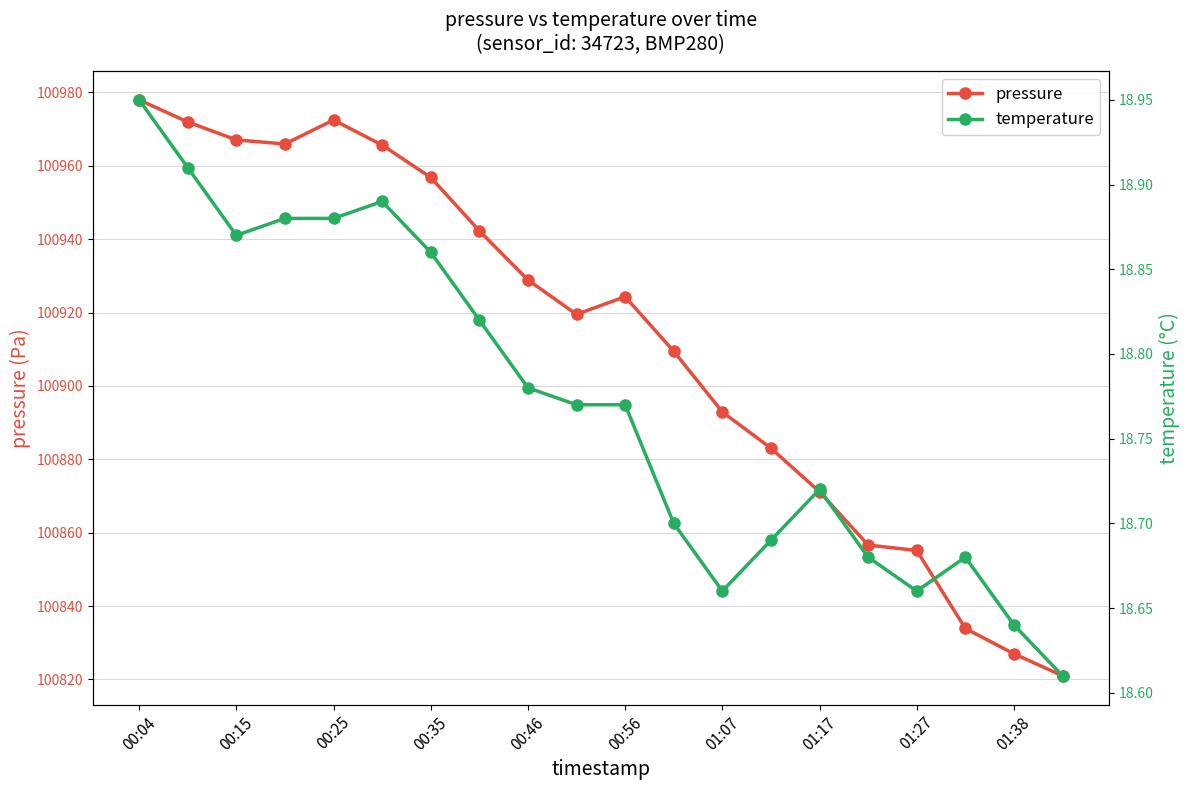

What is the smallest value displayed?

18.6